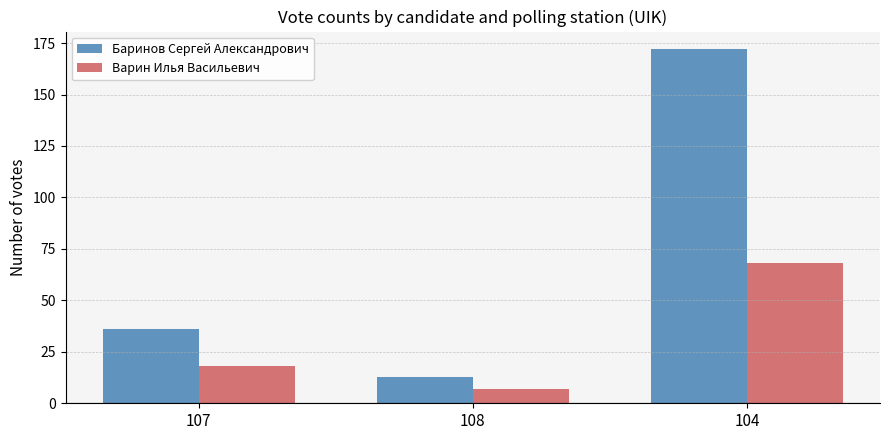

What is the average value of the Варин Илья Васильевич series?

31